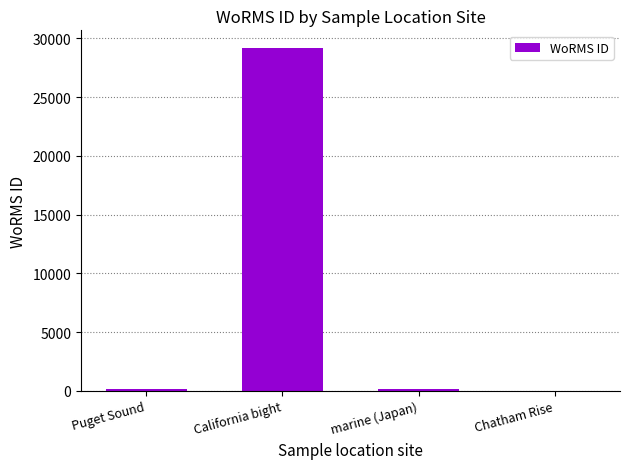

At which category does the chart reach its peak across all series?

California bight